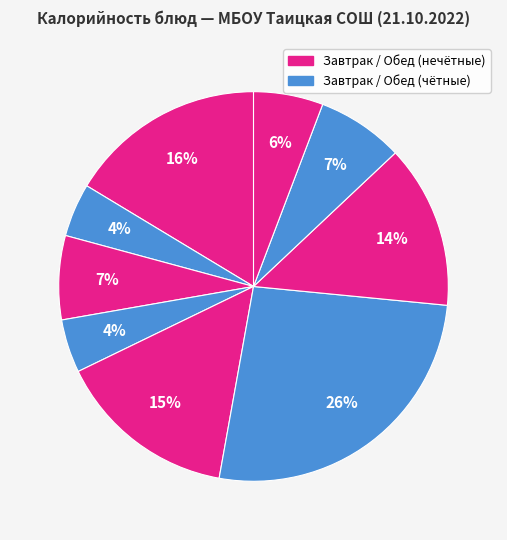

Count the number of slices in the pie.

9